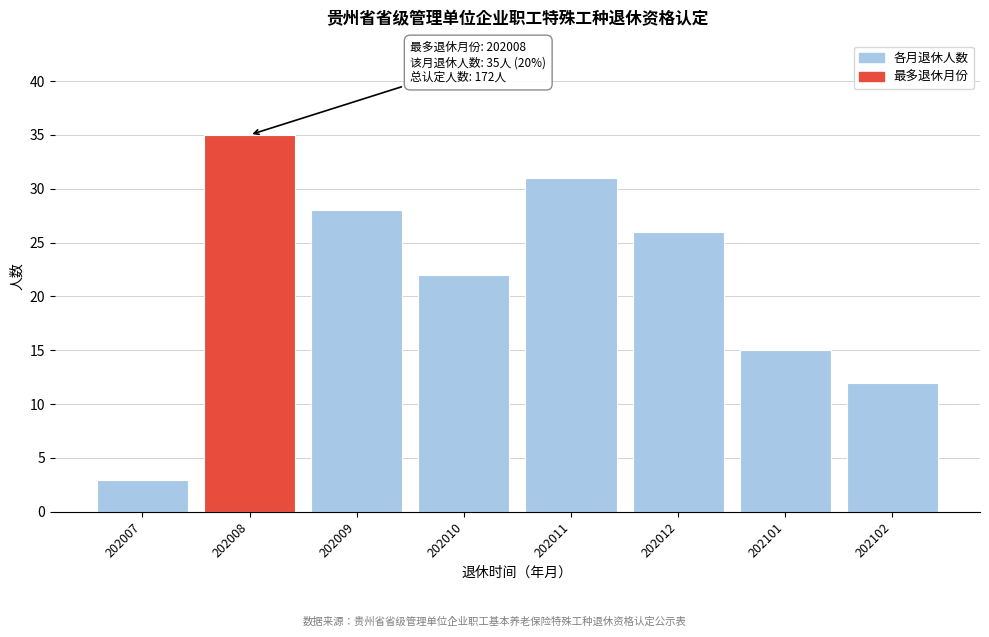

Reading left to right, list all the values displayed in this chart.

3	35	28	22	31	26	15	12